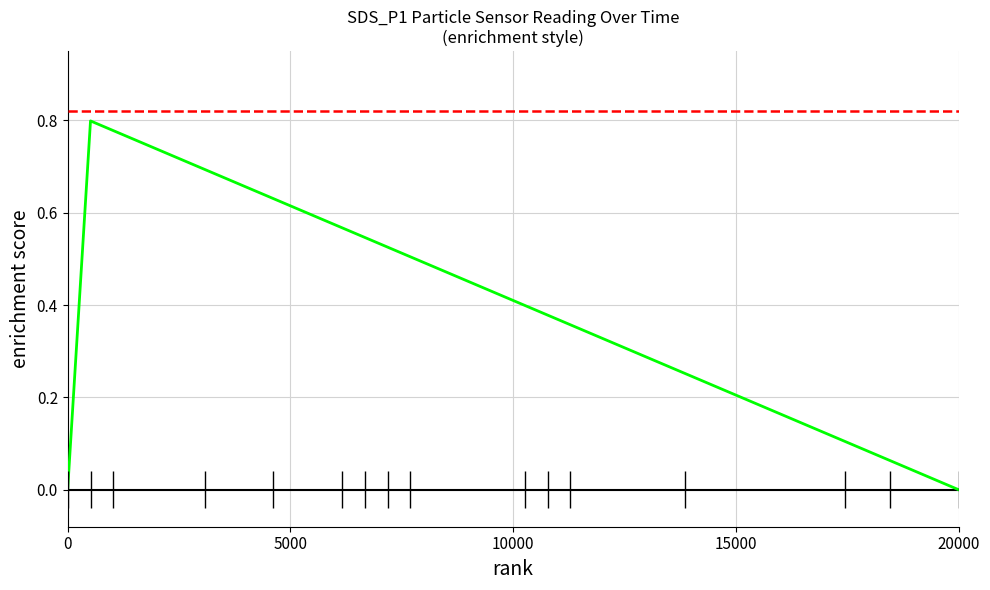

What is the difference between the second highest and second lowest values?

0.8